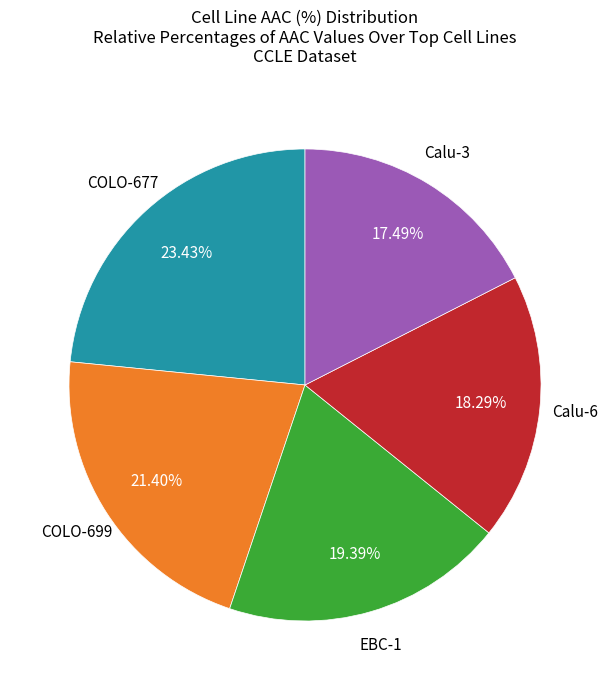

Do COLO-699 and Calu-3 together represent more than half of the pie?

No